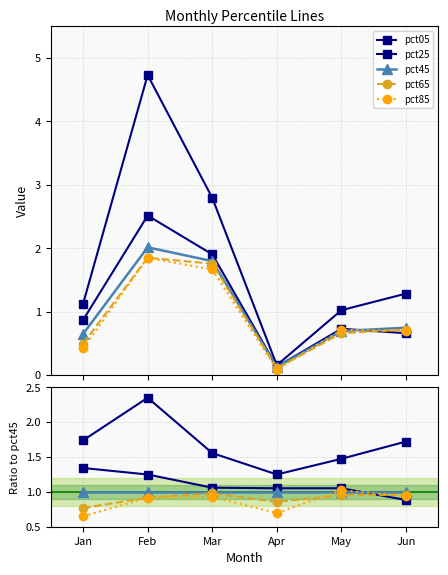

How many interior local valleys does the pct85 series have?

1